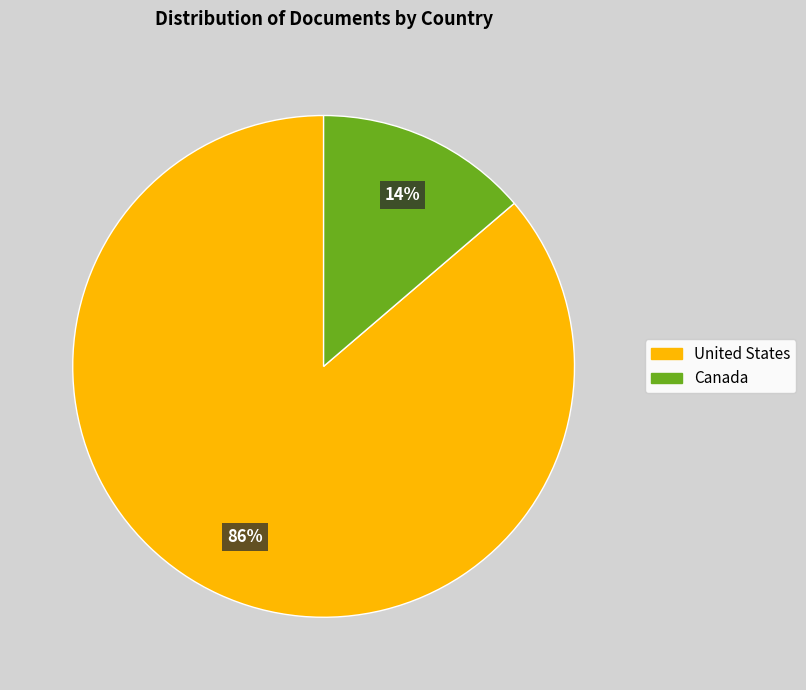

Rank the categories by value from lowest to highest.

Canada, United States